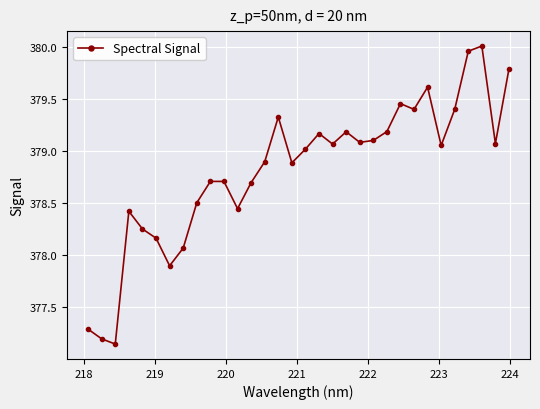

Count the number of data series in this chart.

1